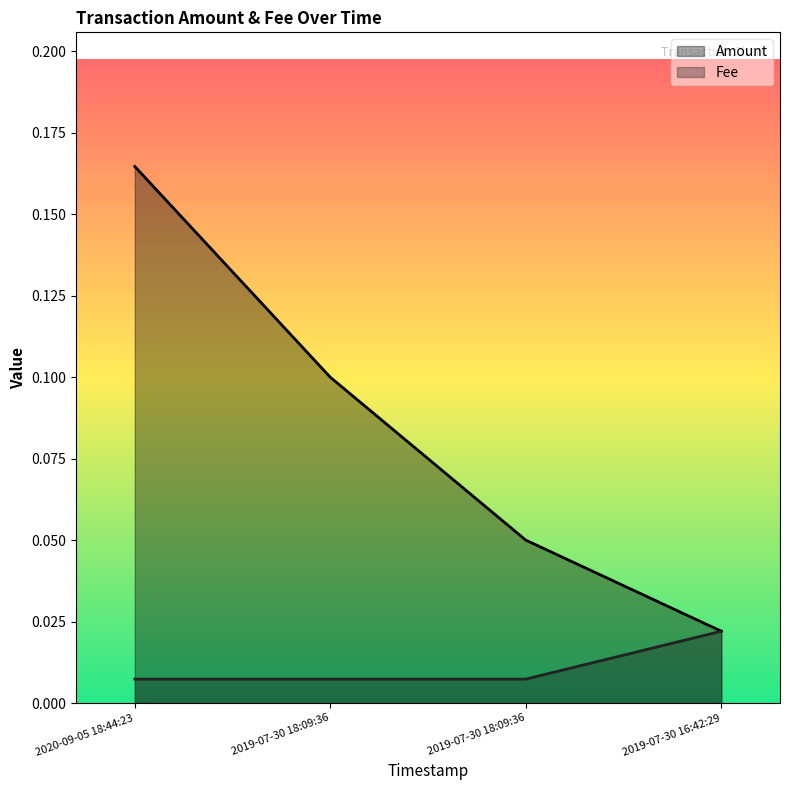

What is the spread (max minus min) of values at 2020-09-05 18:44:23?

0.2